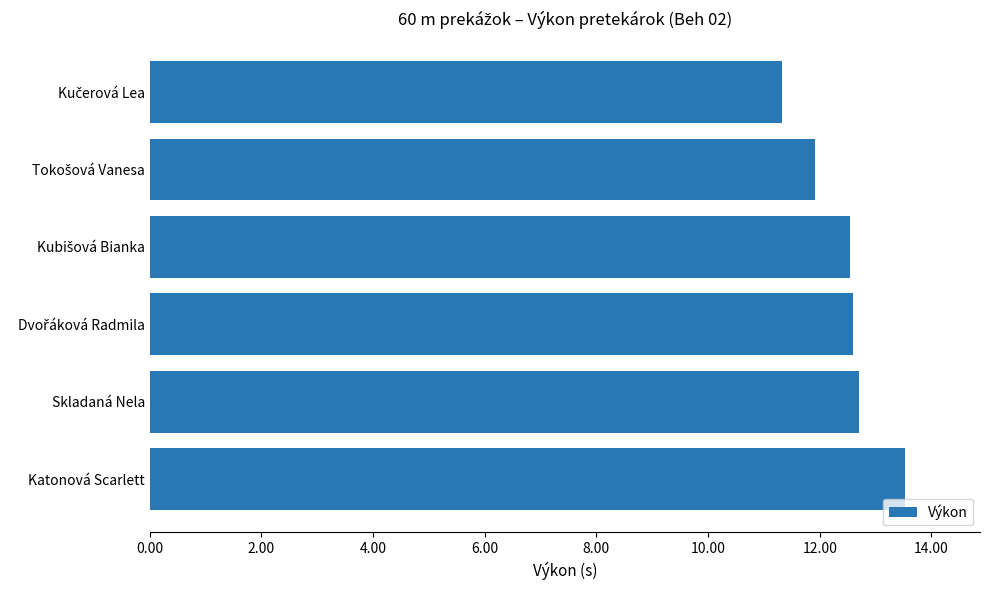

What value does the data have at Katonová Scarlett?

13.5